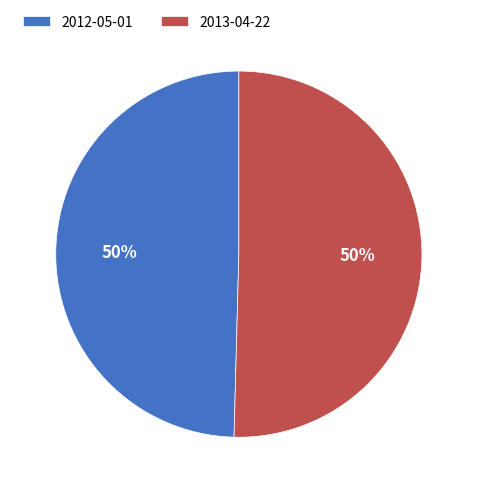

To the nearest percent, what is the average slice percentage?

50%